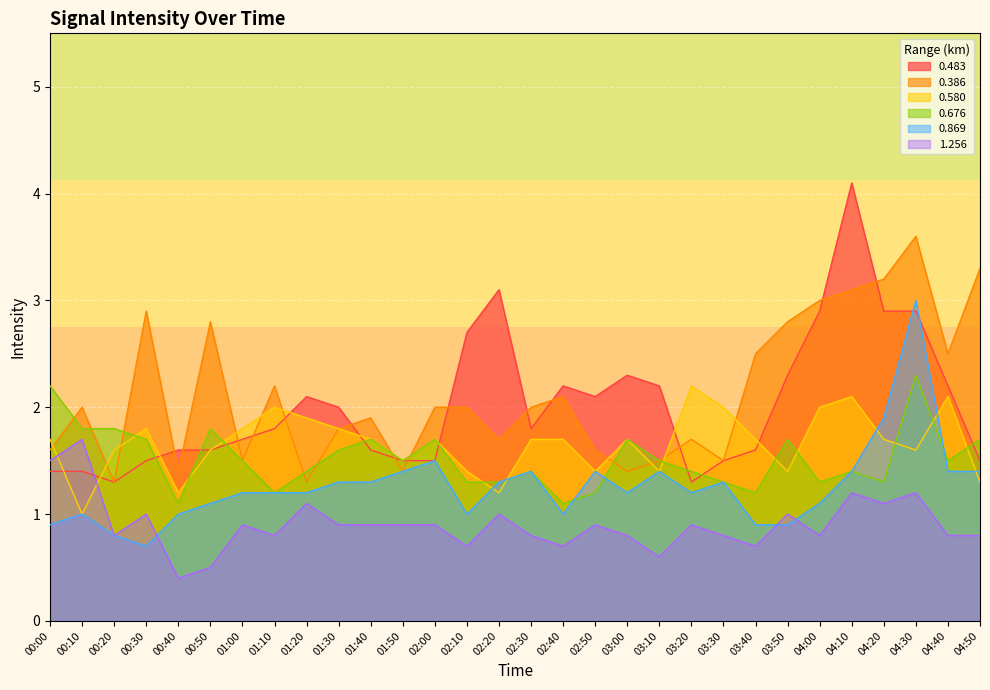

What is the difference between the maximum and minimum values in the 0.869 series?

2.3